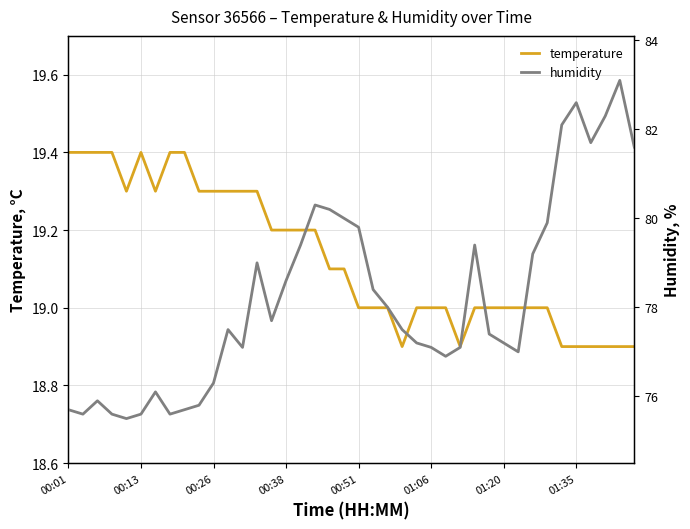

At 34, list the series in order from smallest to largest.

temperature, humidity